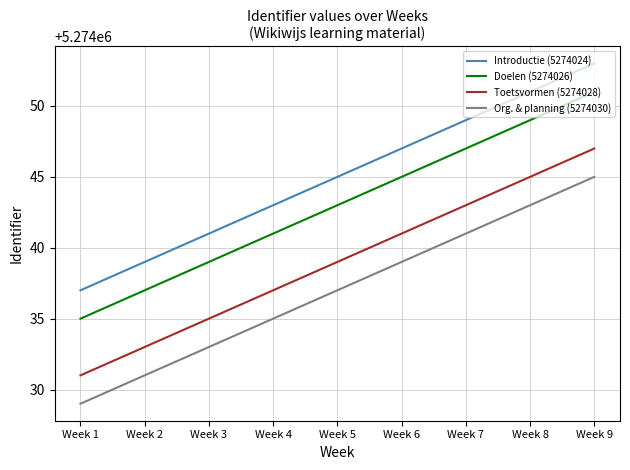

True or false: Toetsvormen (5274028) and Doelen (5274026) cross at least once.

False